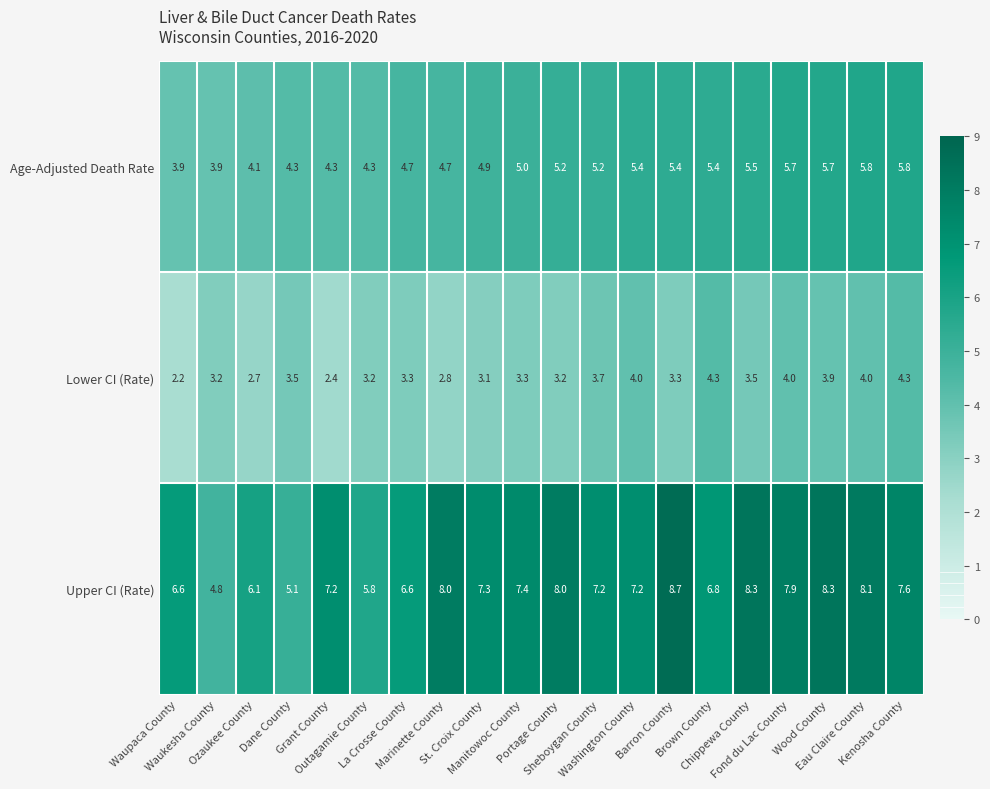

Rank the series by their average value, from highest to lowest.

Upper CI (Rate), Age-Adjusted Death Rate, Lower CI (Rate)